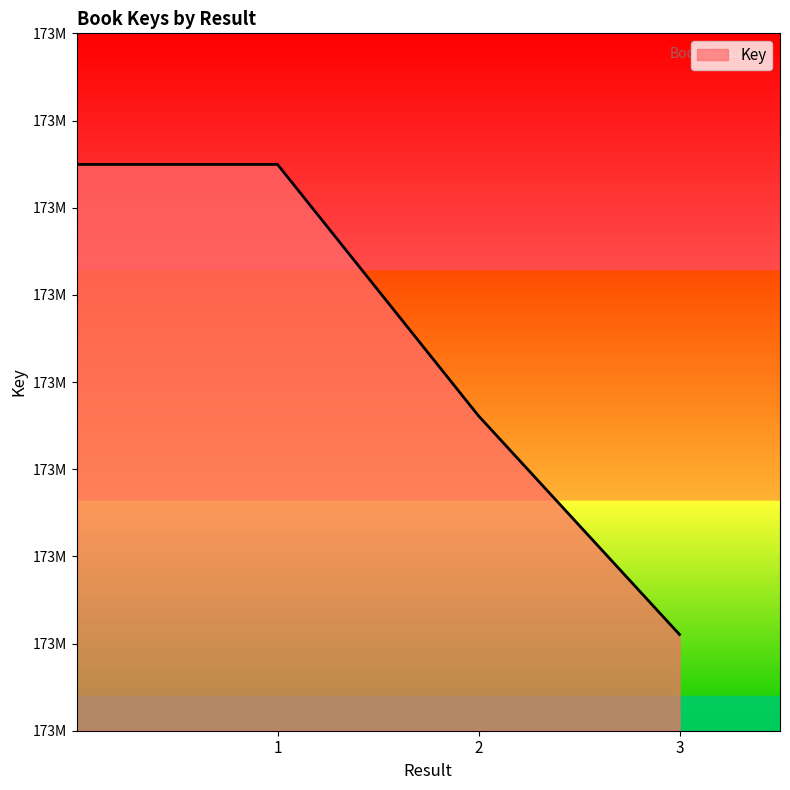

Where is the data nearest to the value 173893900?

2